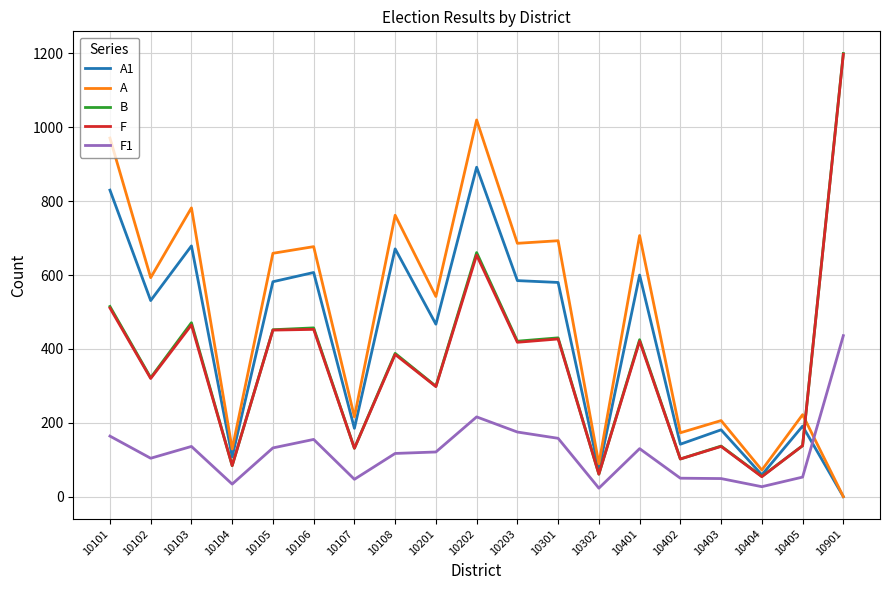

How many lines are shown in the chart?

5